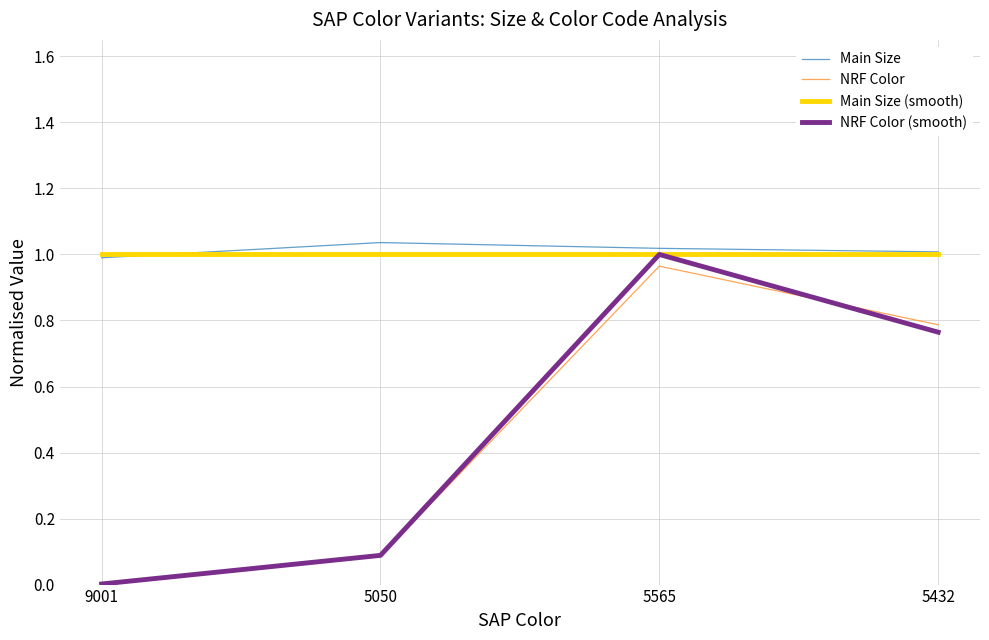

Is it true that NRF Color equals 1.2 at 5432?

False